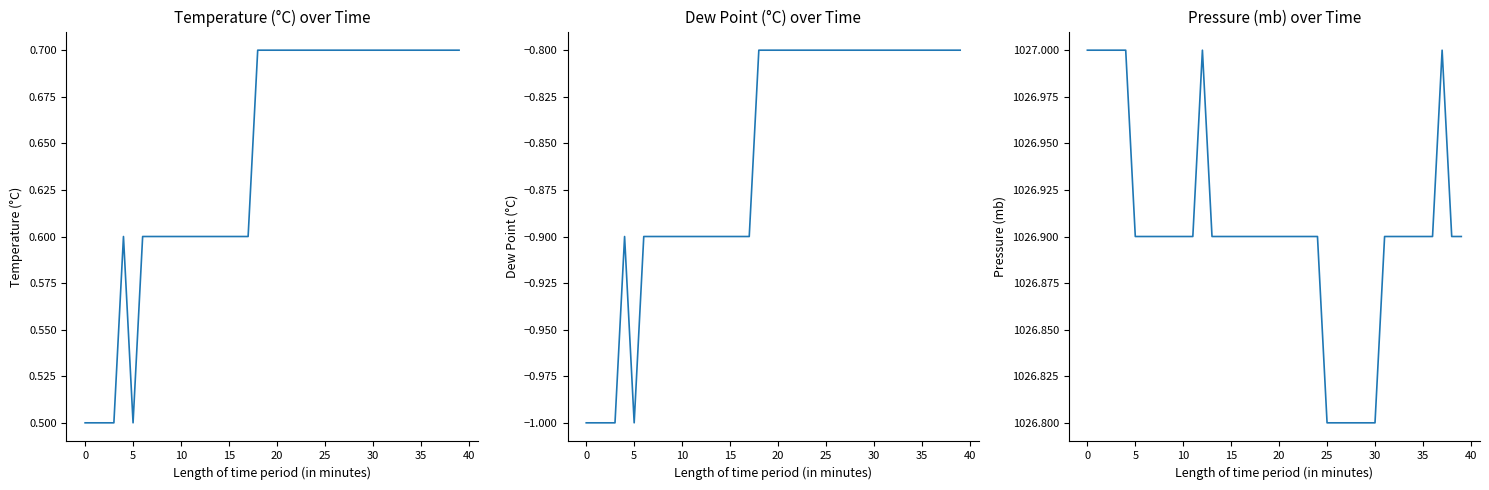

What is the total value across all series at 10?

1026.5